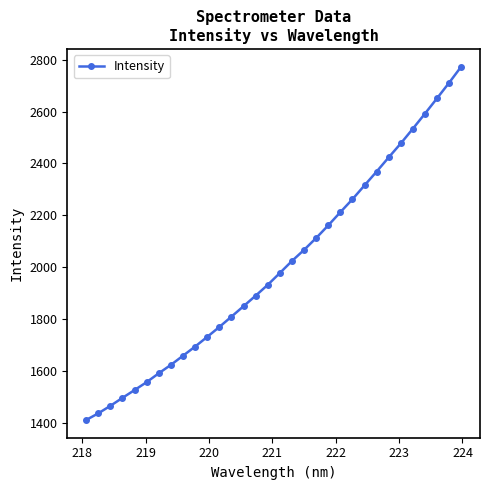

What is the smallest value displayed?

1410.1